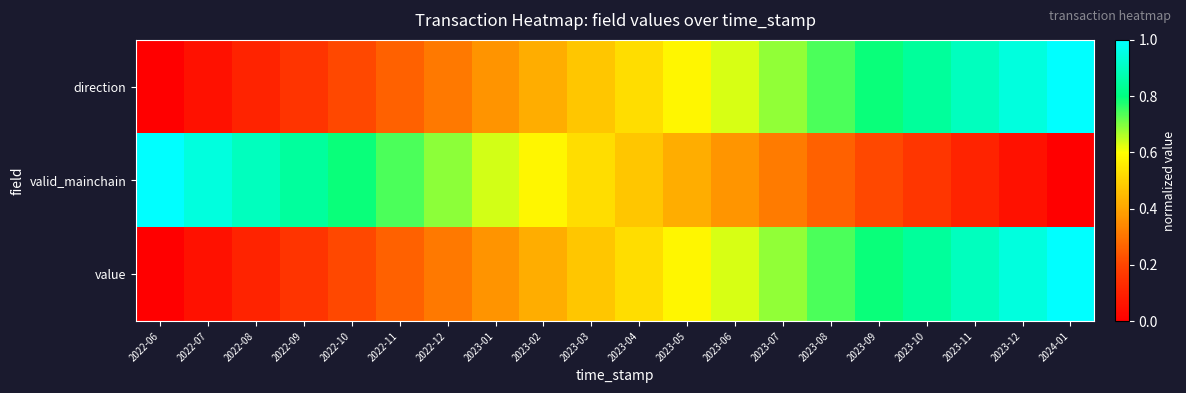

Between 2022-12 and 2023-08, which series saw the biggest shift?

direction